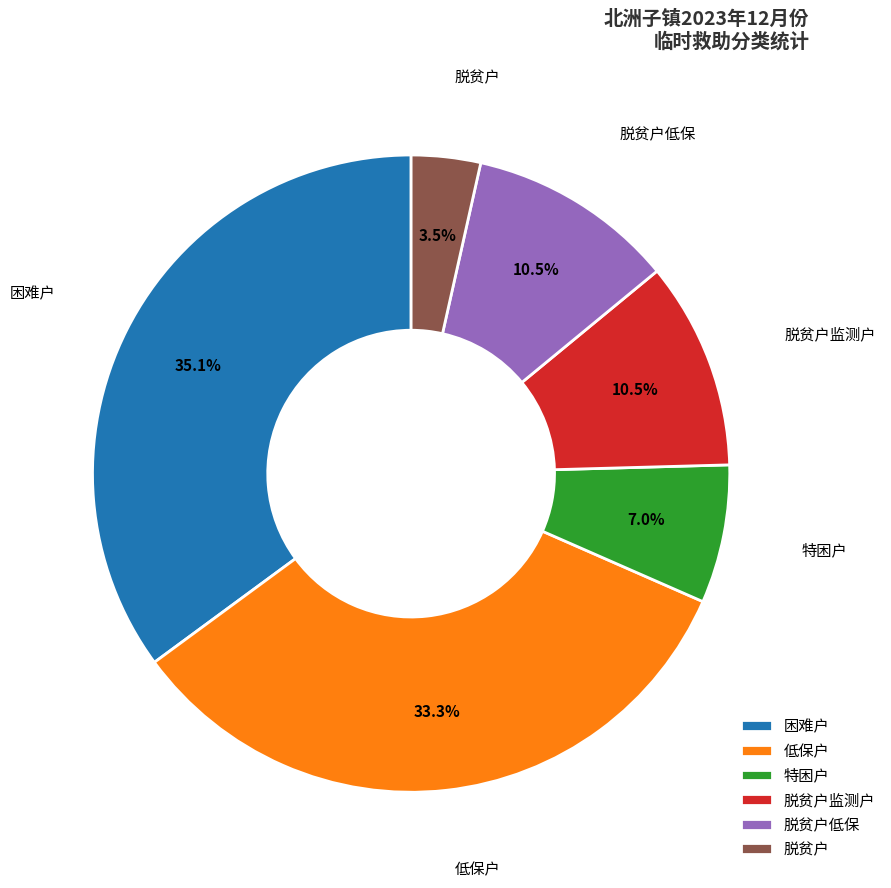

What is the total percentage of 脱贫户监测户 and 脱贫户?

14.0%